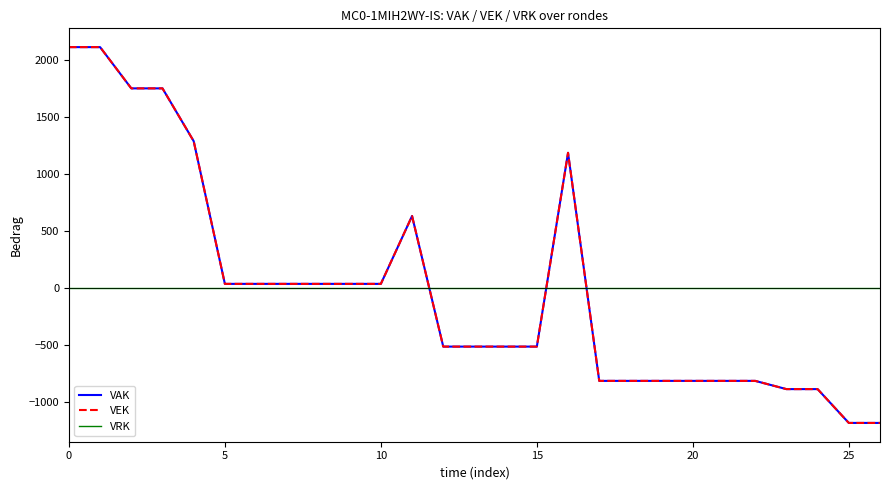

Is this an area chart (filled region under the line)?

No